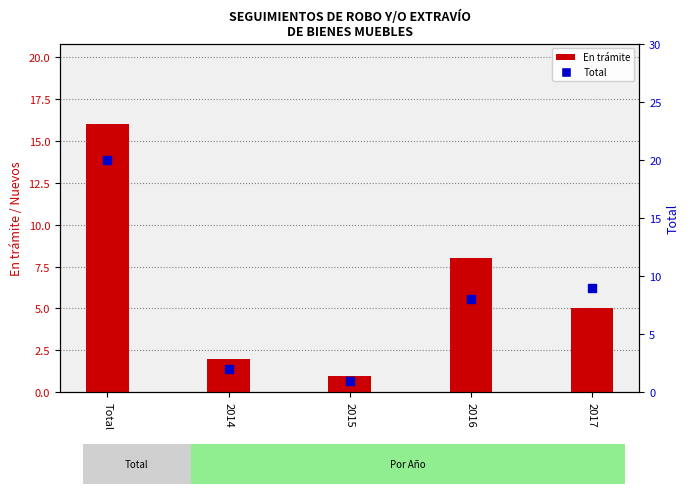

Is the value of Total al 31 de marzo at 2014 greater than the value of En trámite at 2016?

No